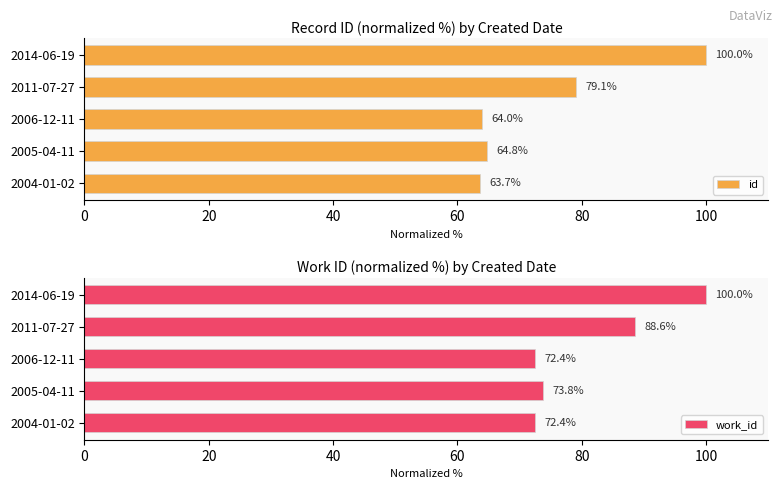

How many values in the work_id series are below 73?

2